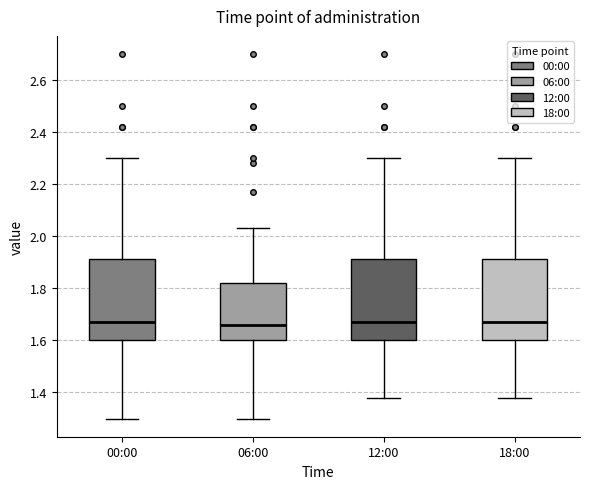

Reading left to right, transcribe this box plot: for each box, give where its median line is, the range the box spans, and where its two whiskers end, as read against the y-axis. The values are not printed on the chart, so give them approximately, as read against the axis.

00:00: median 1.68, box 1.60 to 1.92, whiskers 1.30 to 2.30
06:00: median 1.66, box 1.60 to 1.82, whiskers 1.30 to 2.04
12:00: median 1.68, box 1.60 to 1.92, whiskers 1.38 to 2.30
18:00: median 1.68, box 1.60 to 1.92, whiskers 1.38 to 2.30